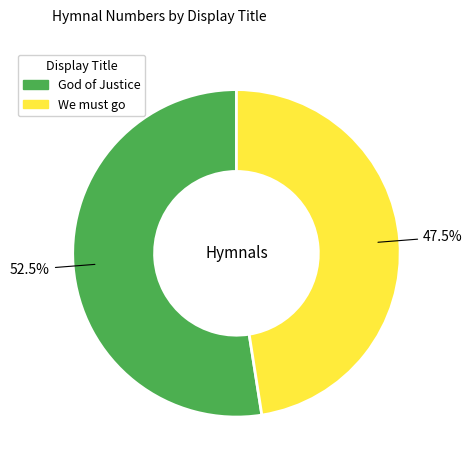

Combined, what portion of the pie is God of Justice and We must go?

100.0%